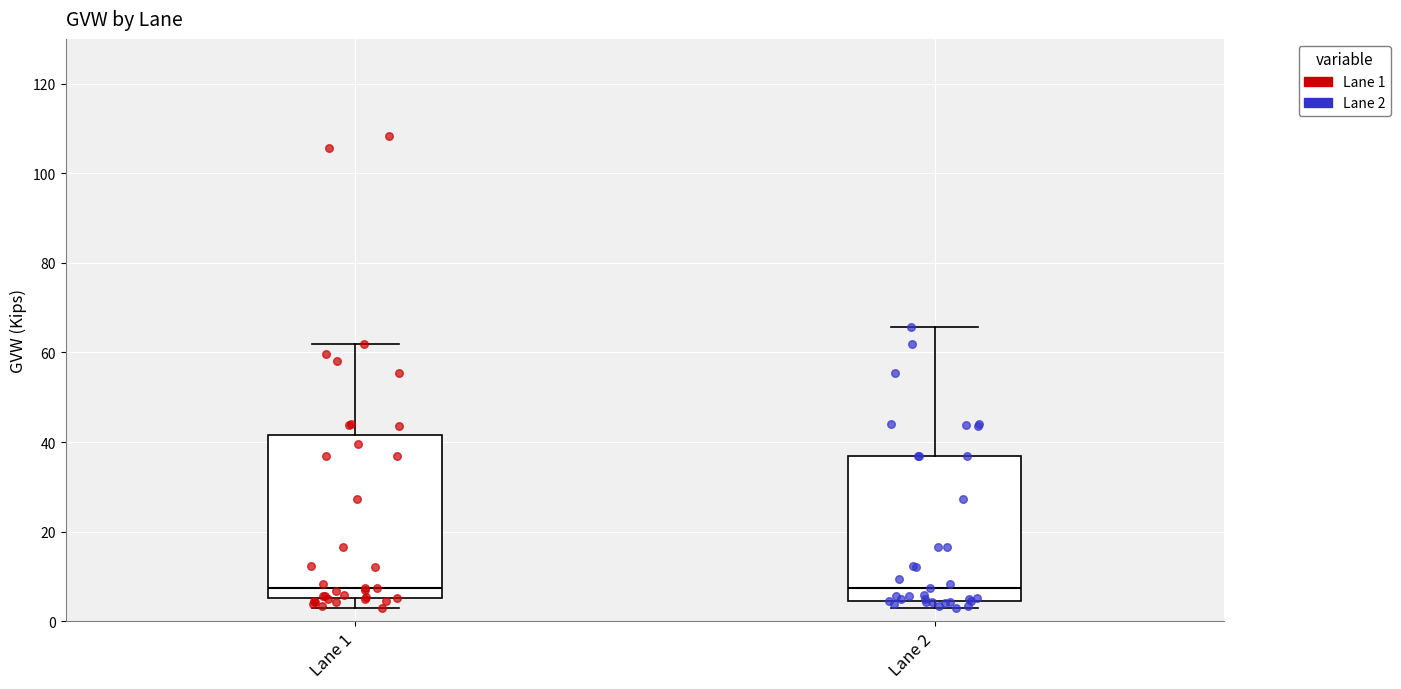

Reading left to right, read every box against the y-axis: the position of its median line, the range the box covers, and the ends of its whiskers. The values are not printed on the chart, so give them approximately, as read against the axis.

Lane 1: median 8, box 6 to 42, whiskers 2 to 62
Lane 2: median 8, box 4 to 36, whiskers 2 to 66